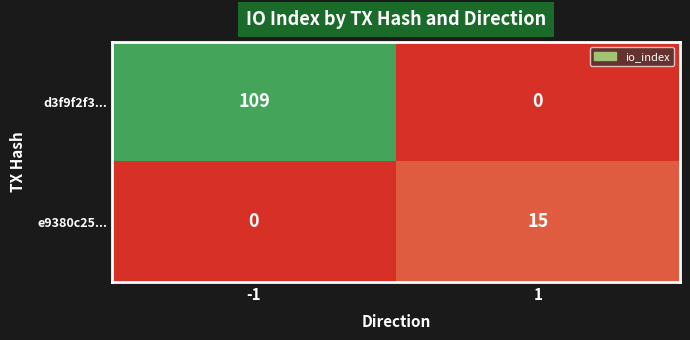

Read the d3f9f2f3... value at -1, to the nearest 5.

110